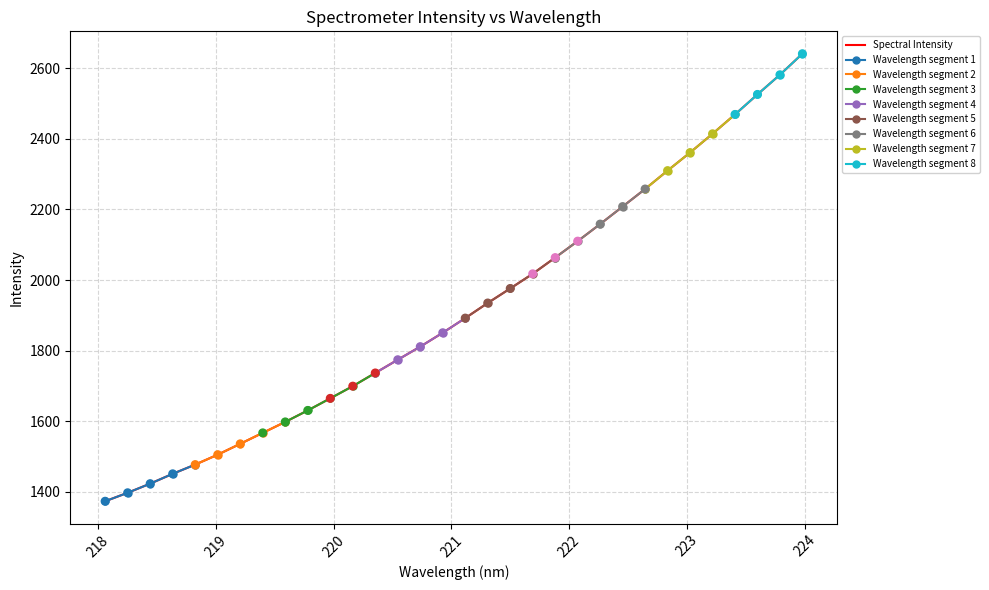

Approximately how many times larger is the value at 222.6447 compared to 222.8355?

1.0